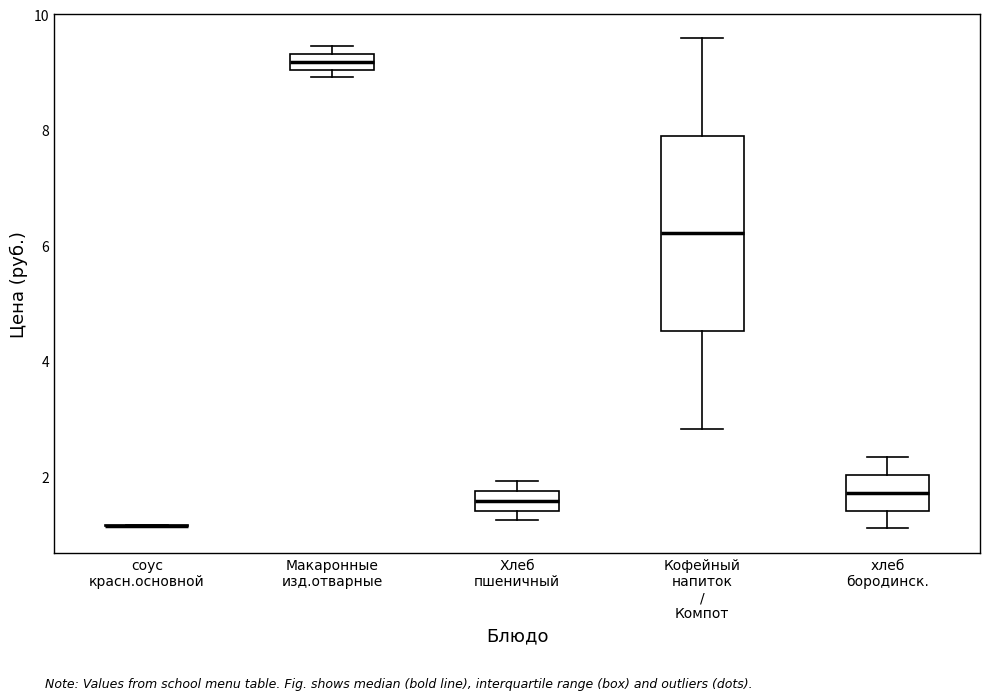

Which box is the tallest, from its lower edge to its upper edge?

Кофейный напиток / Компот